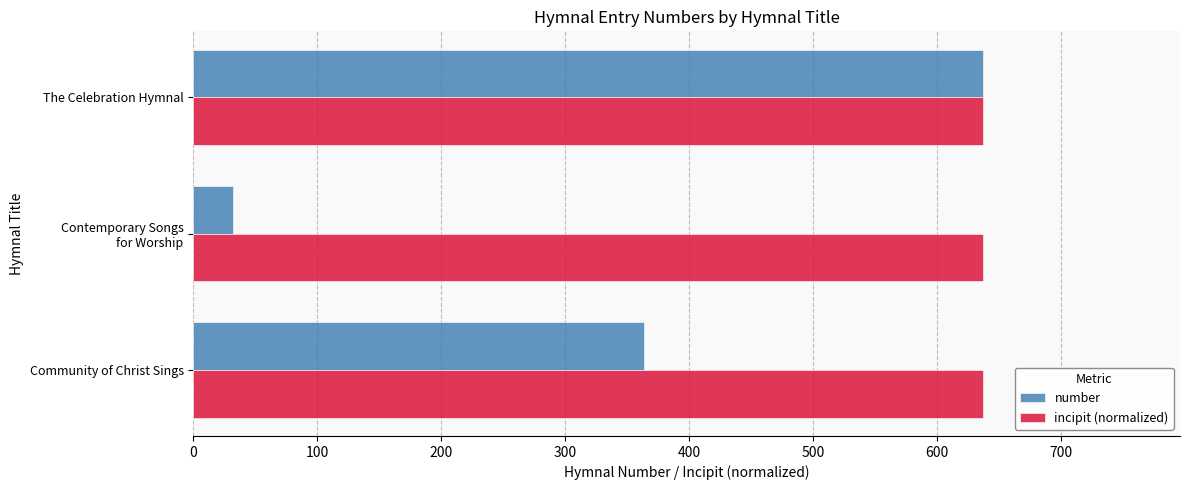

The value of incipit (normalized) at The Celebration Hymnal is 637. True or false?

True